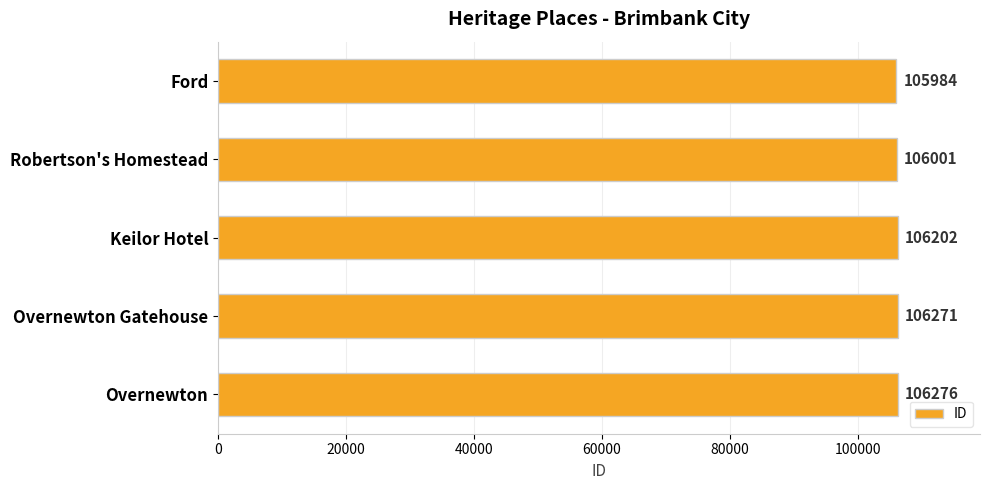

Where is the data nearest to the value 106130?

Keilor Hotel